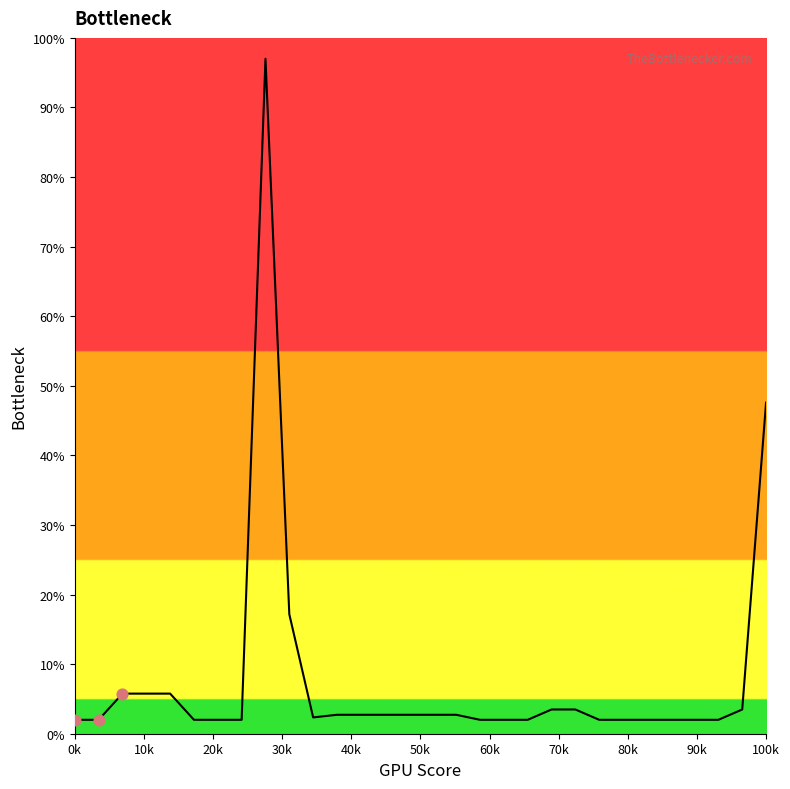

What is the smallest value displayed?

2.0